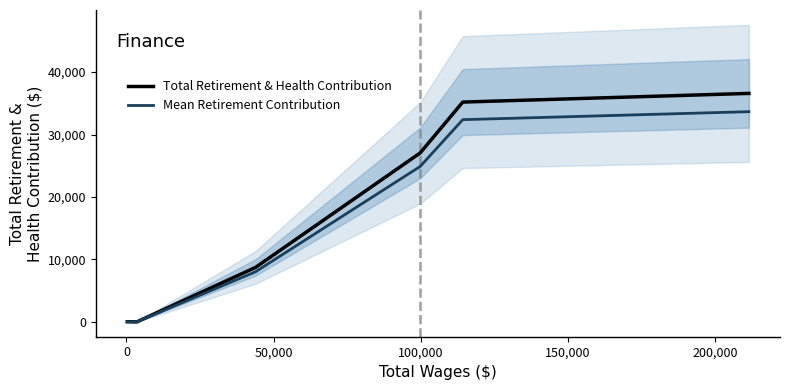

What is the sum of the Total Retirement & Health Contribution values at 0 and 200,000?

36592.0